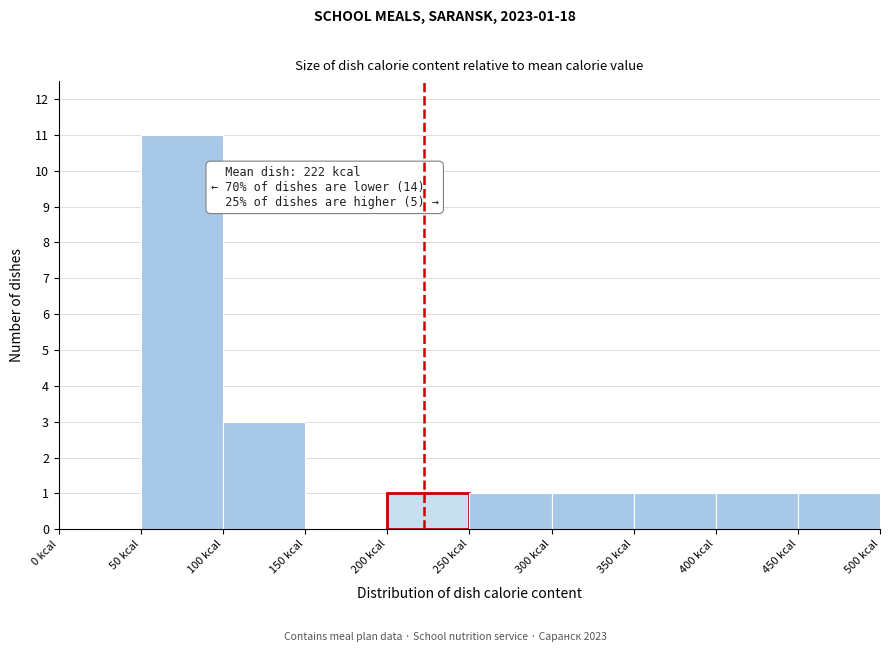

Over which range of the x-axis is the bar tallest?

50 to 100